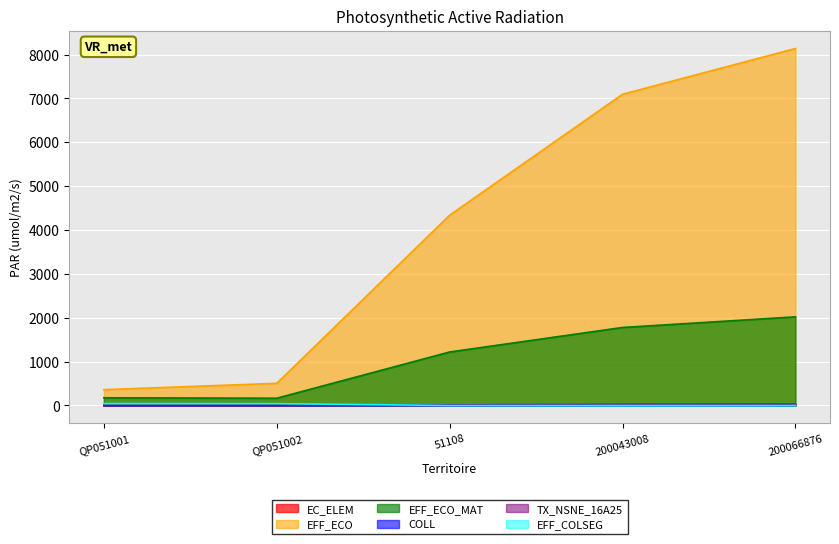

Which category has the highest value in the EC_ELEM series?

200066876